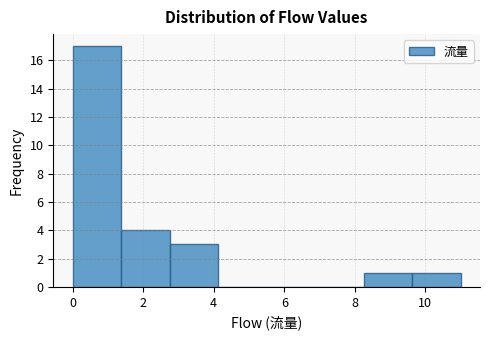

Reading left to right, list every bar in this chart as the range it spans on the x-axis followed by its height. Neither the bar edges nor the heights are printed on the chart, so give them approximately, as read against the axes.

0.0 to 1.4: 17
1.4 to 2.8: 4
2.8 to 4.2: 3
4.2 to 5.6: 0
5.6 to 6.8: 0
6.8 to 8.2: 0
8.2 to 9.6: 1
9.6 to 11.0: 1